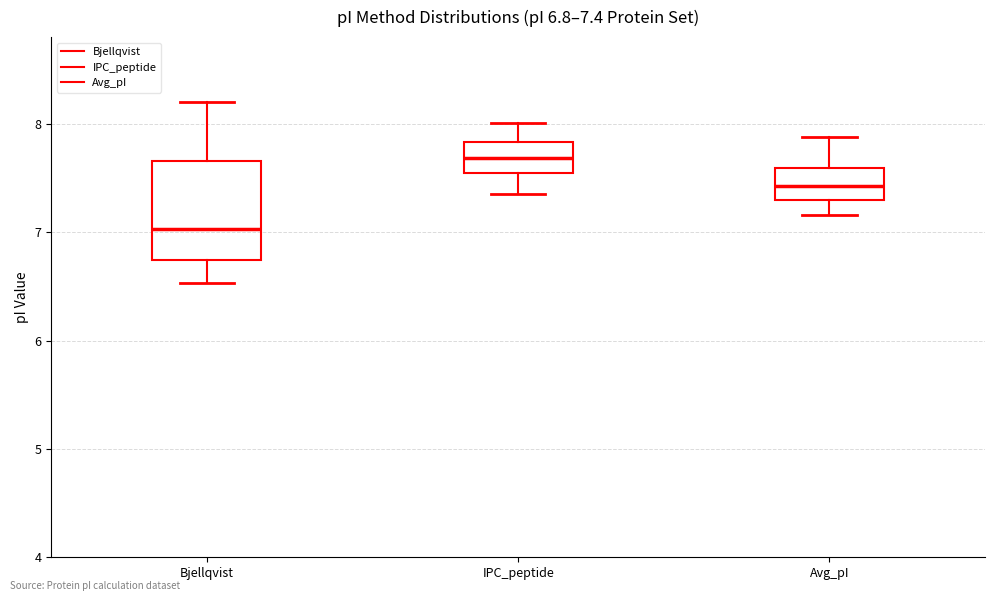

Comparing the boxes themselves (not the whiskers), which one is the tallest?

Bjellqvist